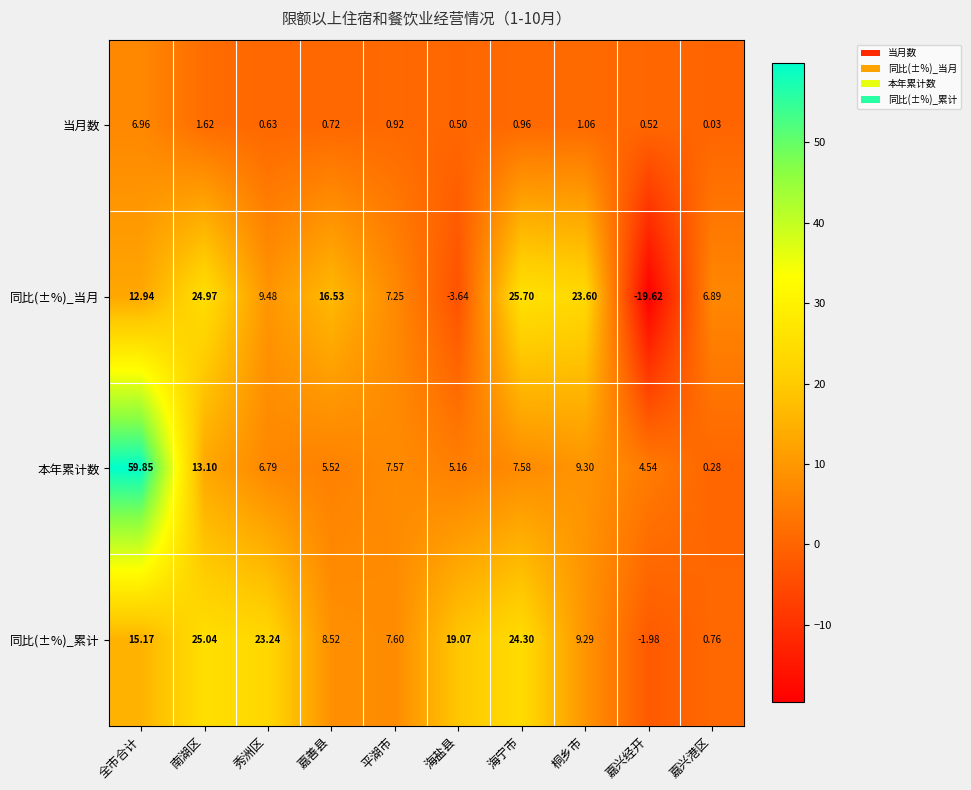

Which series changed the most between 海盐县 and 海宁市?

同比(±%)_当月